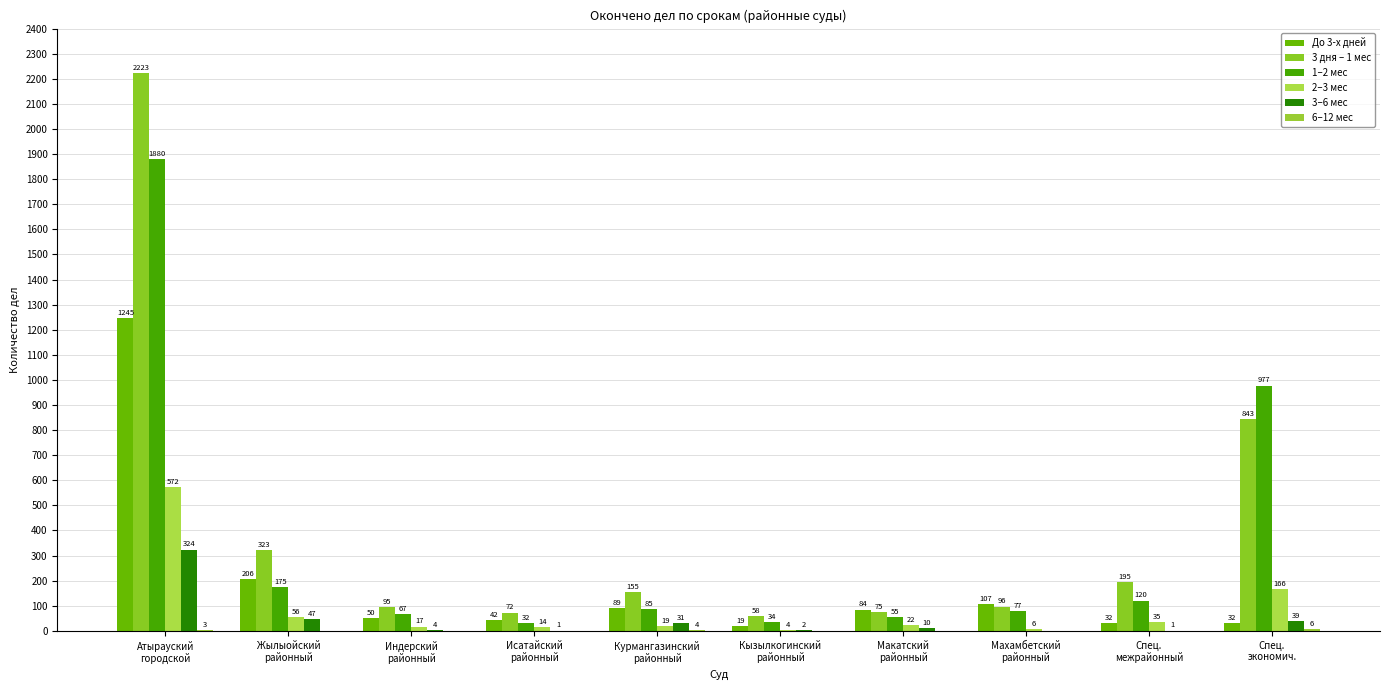

How many categories are shown in the chart?

10